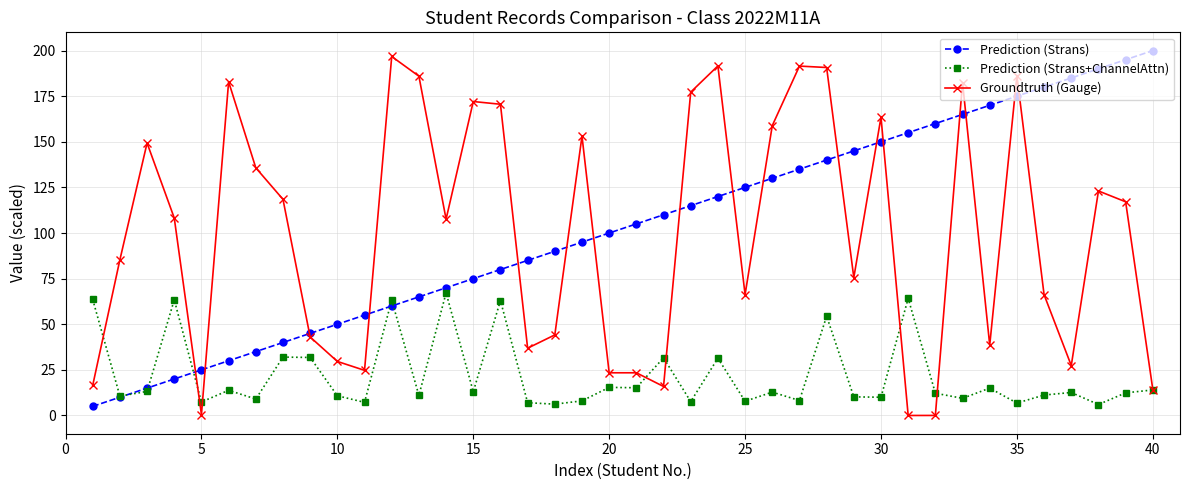

What is the value of the Prediction (Strans+ChannelAttn) point at the 19th from the left?

8.0